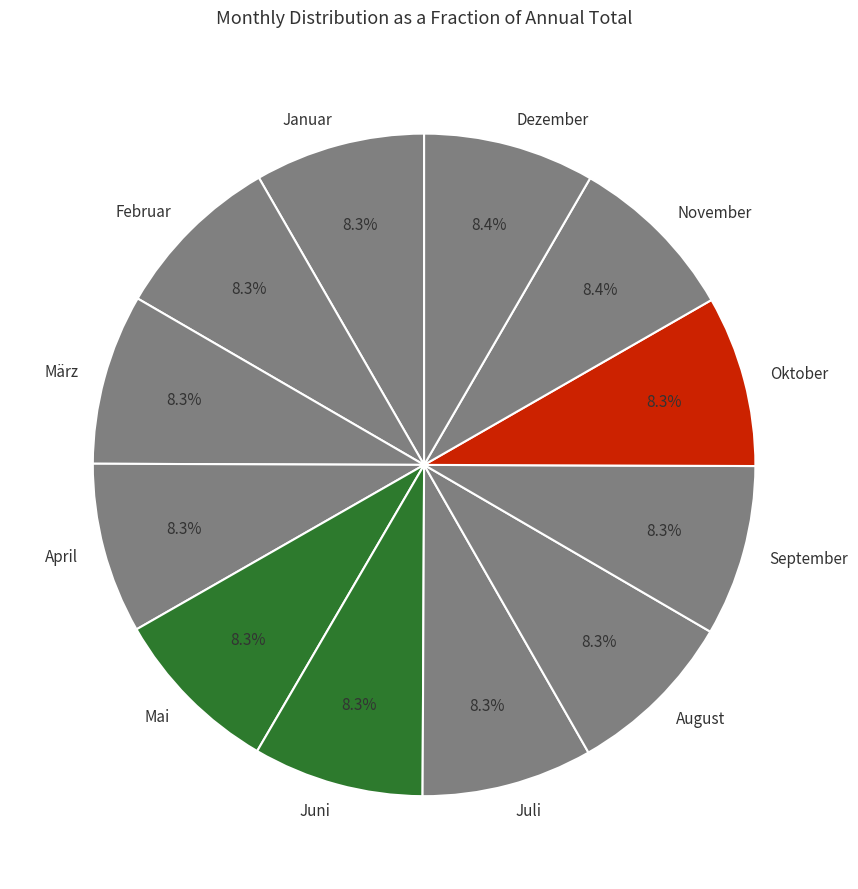

Approximately how many times larger is the value at September compared to Januar?

1.0